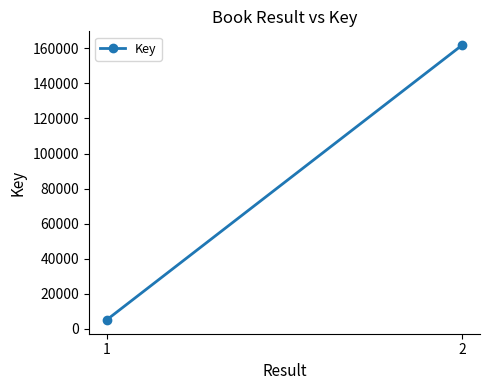

The chart shows a value of 224411 at 2. True or false?

False